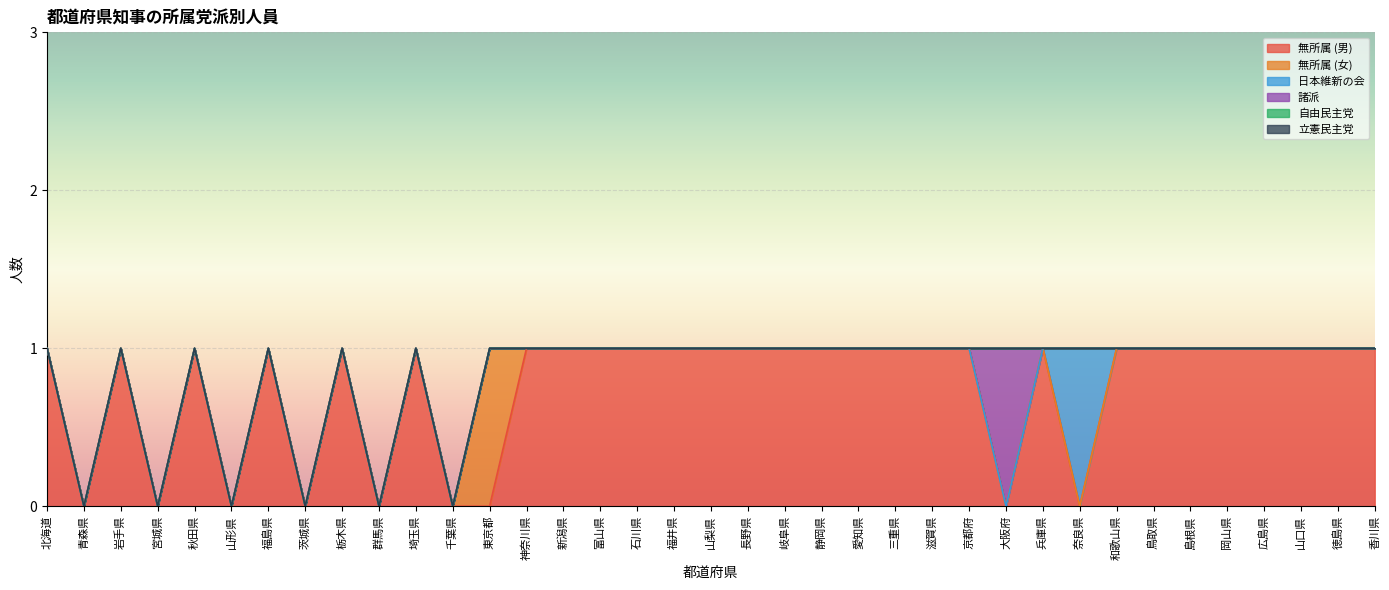

True or false: 日本維新の会 and 立憲民主党 intersect in this chart.

False